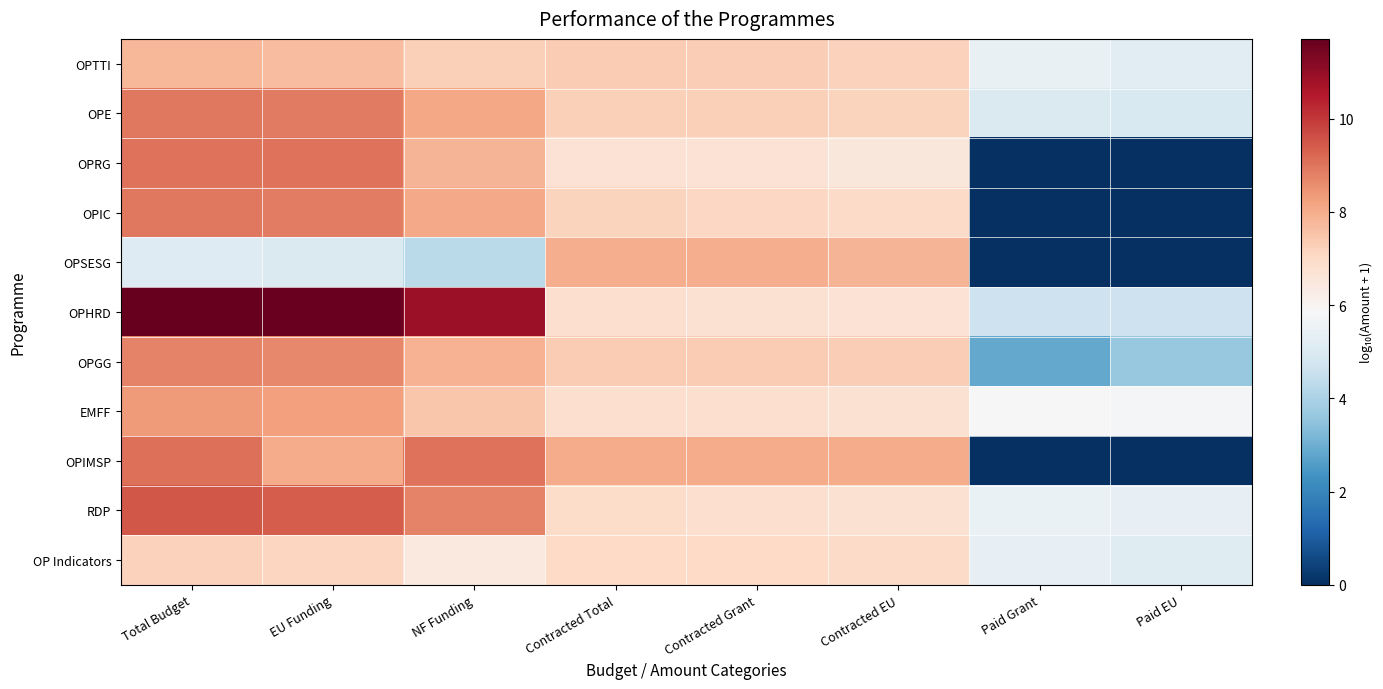

Which category has the lowest value across all series?

Paid Grant